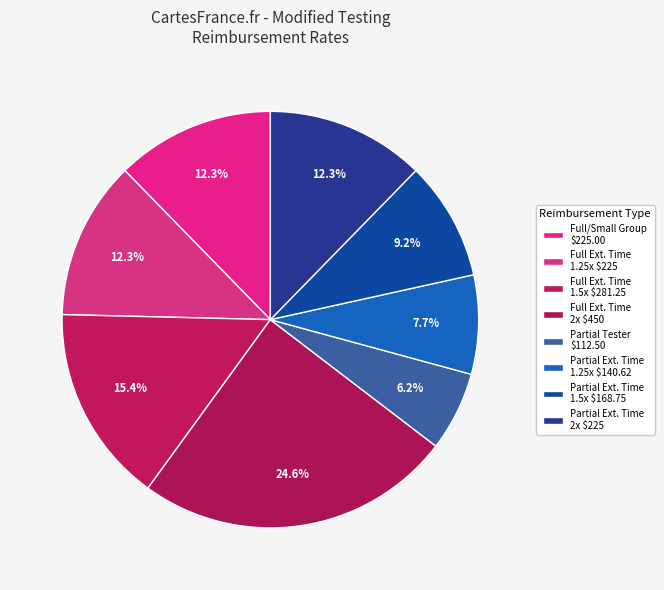

How many slices are in this pie chart?

8